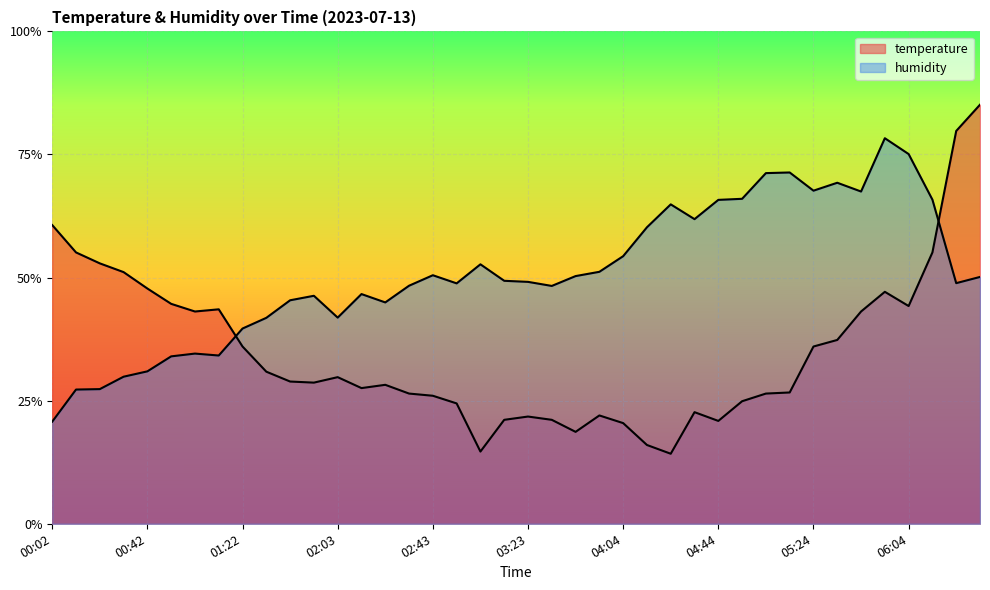

What is the maximum value for humidity?

0.8